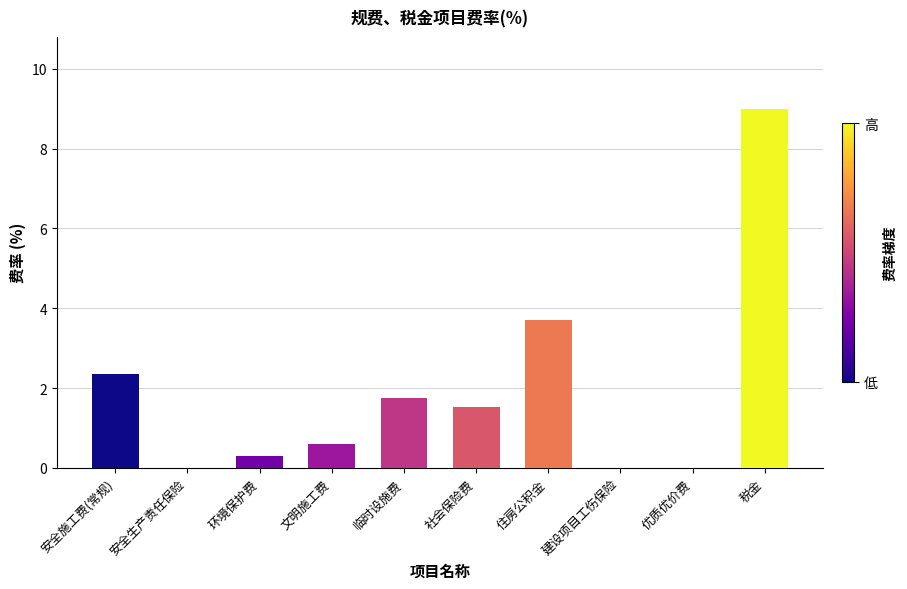

The value at 安全施工费(常规) is 2.3. True or false?

True